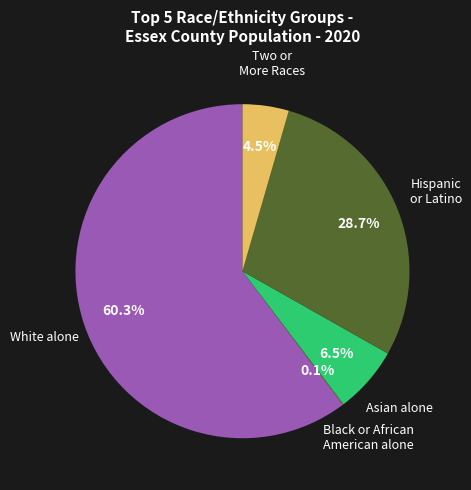

Is the sum of Two or More Races and Hispanic or Latino greater than half?

No